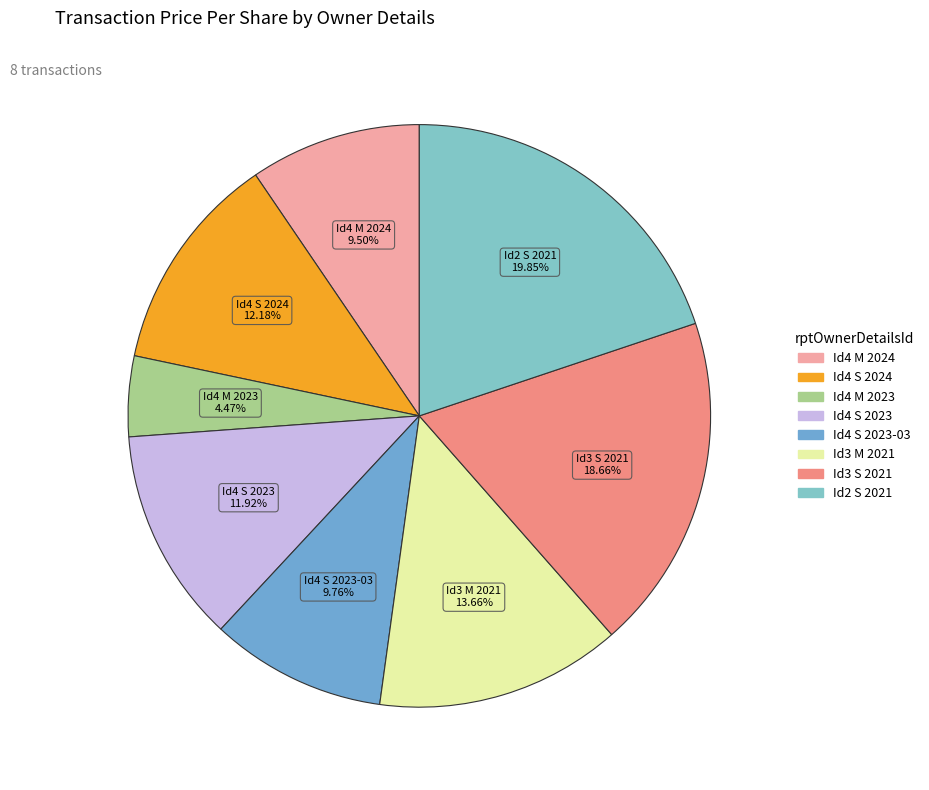

How many segments does this pie chart have?

8